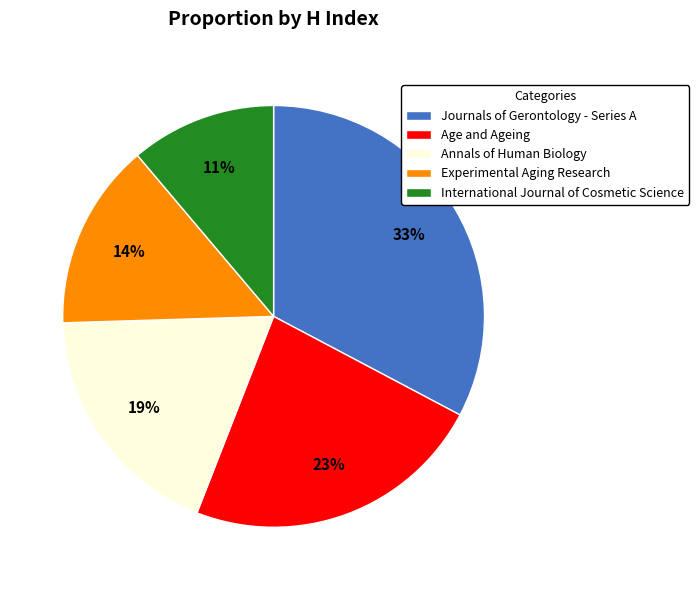

How many slices are in this pie chart?

5